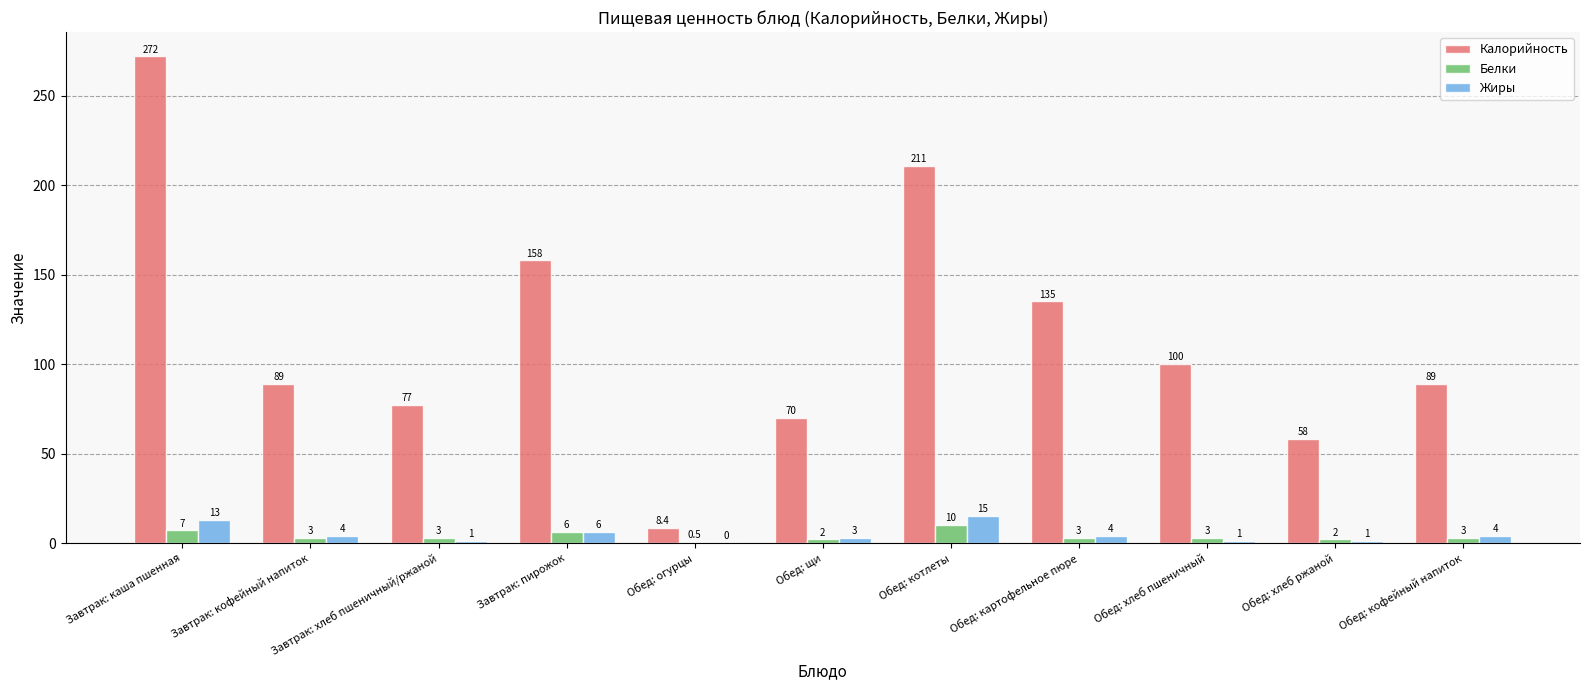

How many series are shown in this chart?

3